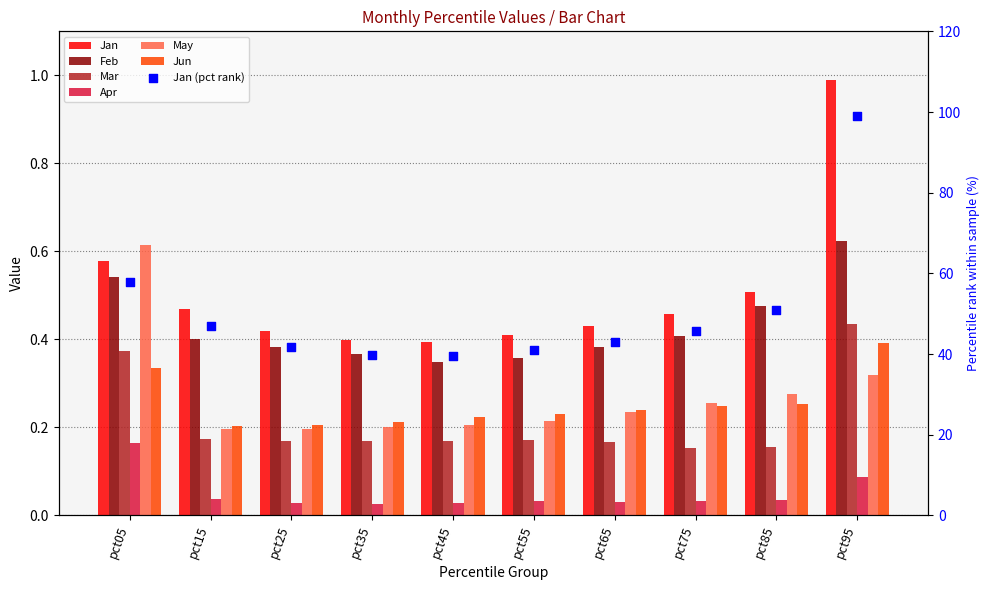

At which category is the sum across all series the highest?

pct95